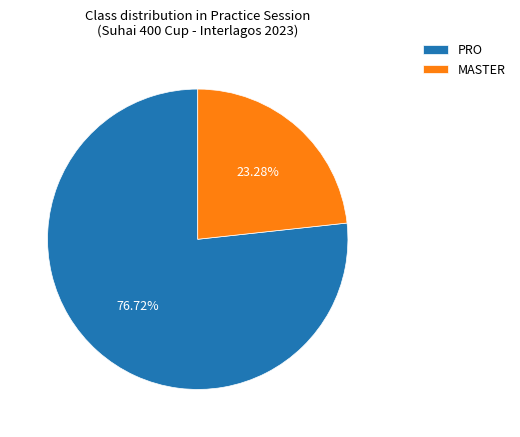

To the nearest percent, what percentage of the pie is PRO?

77%